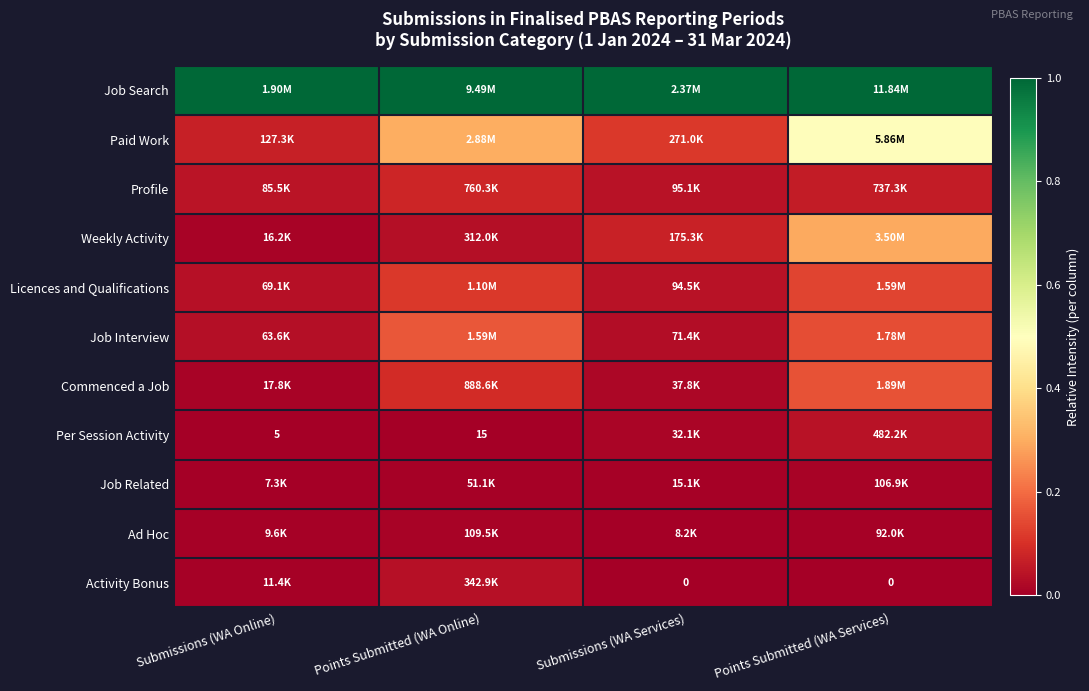

The value of Per Session Activity at Points Submitted (WA Online) is 0.0. True or false?

False